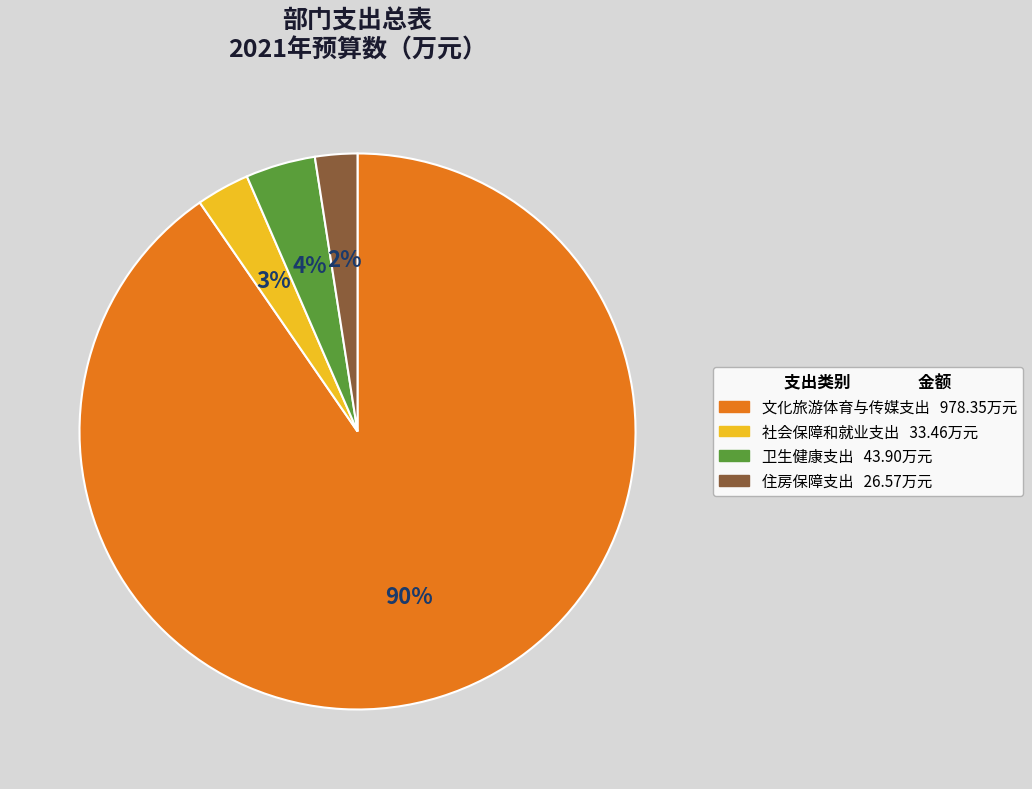

True or false: 文化旅游体育与传媒支出 accounts for 99% of the total.

False